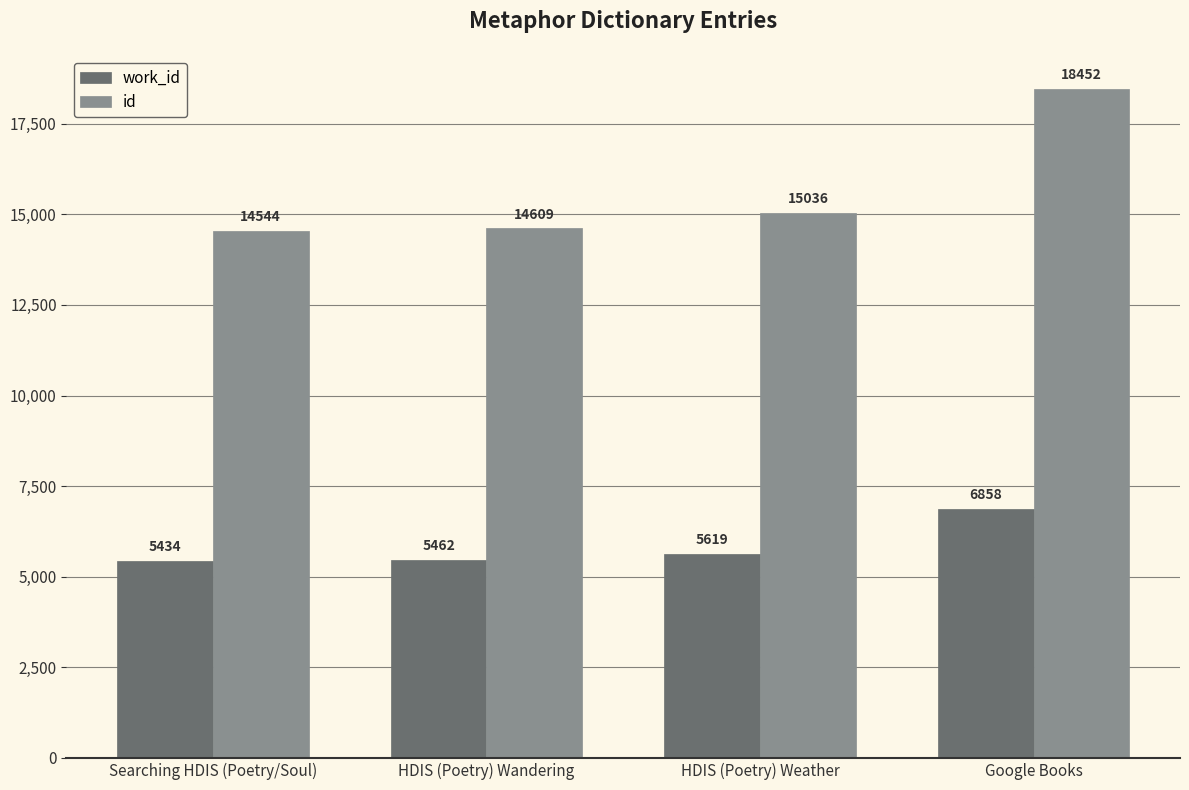

What value does the work_id series have at Searching HDIS (Poetry/Soul), to the nearest 10?

5430